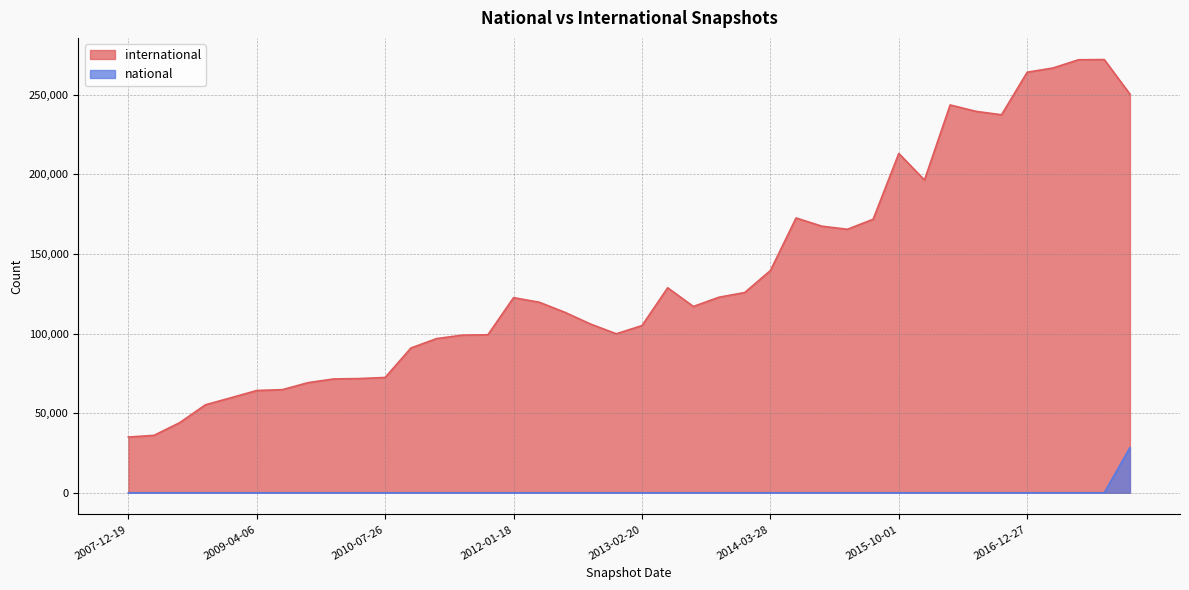

True or false: international and national intersect in this chart.

False